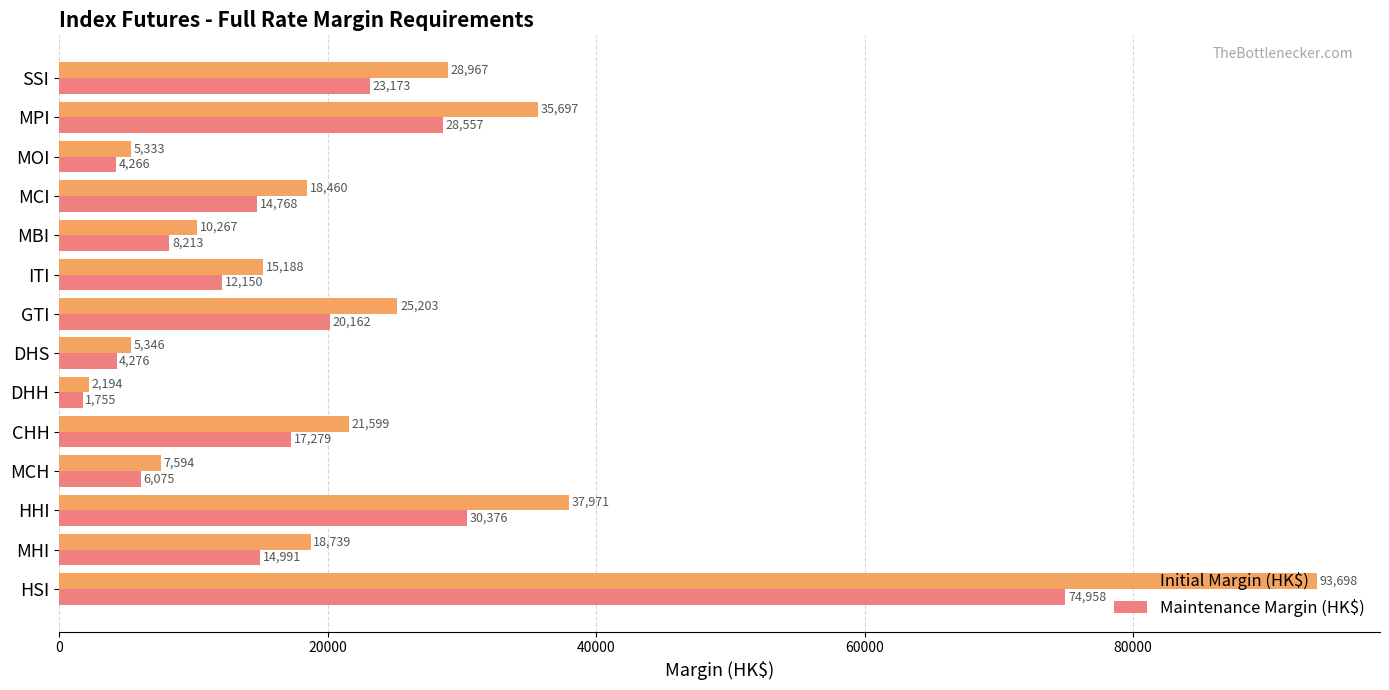

Which series has the widest spread of values?

Initial Margin (HK$)